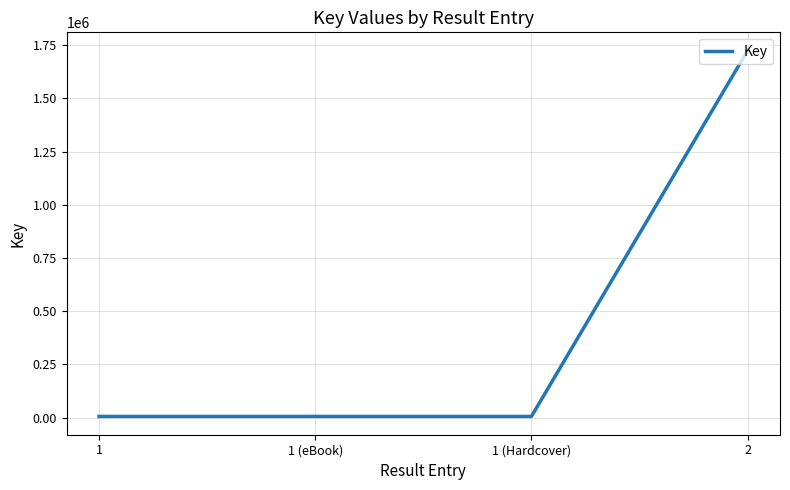

What value does the data have at 2, to the nearest 10?

1724950